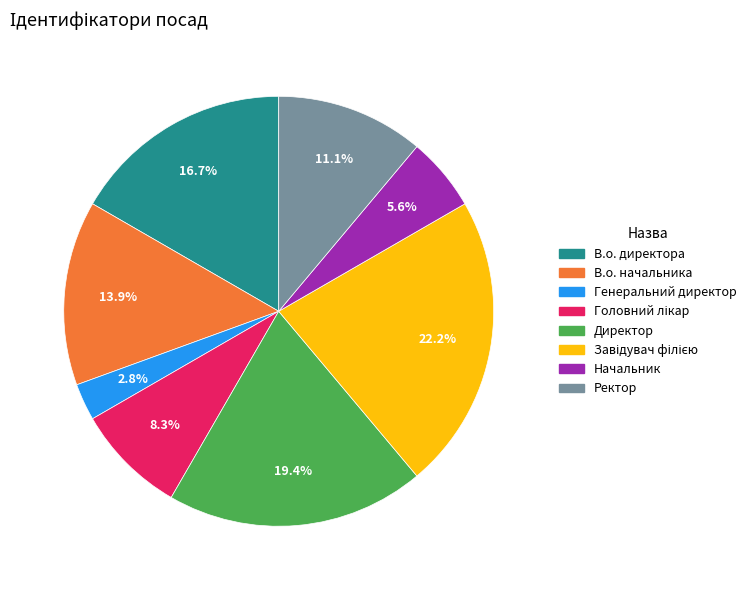

Does В.о. начальника represent more than half of the total?

No